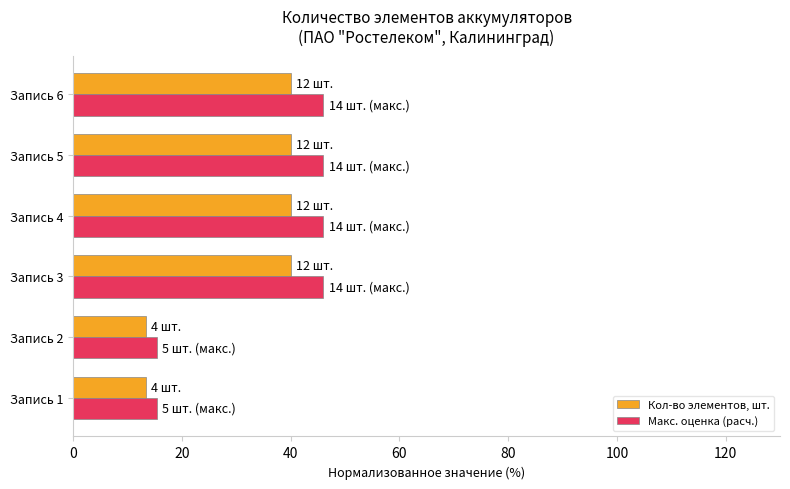

What is the difference between the maximum and minimum values in the Кол-во элементов, шт. series?

26.7